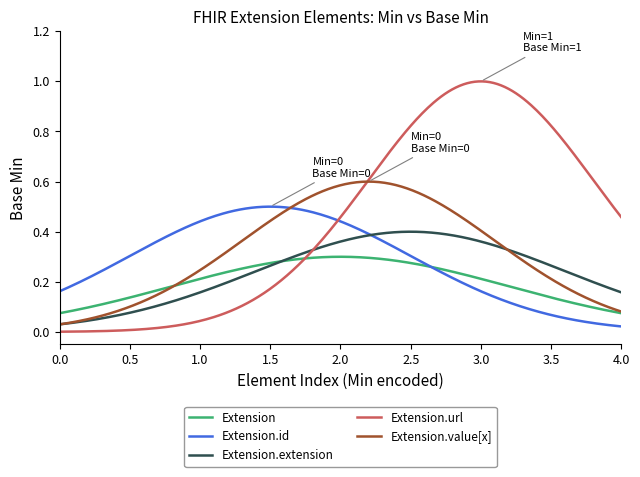

Which series has the largest total across all categories?

Extension.url